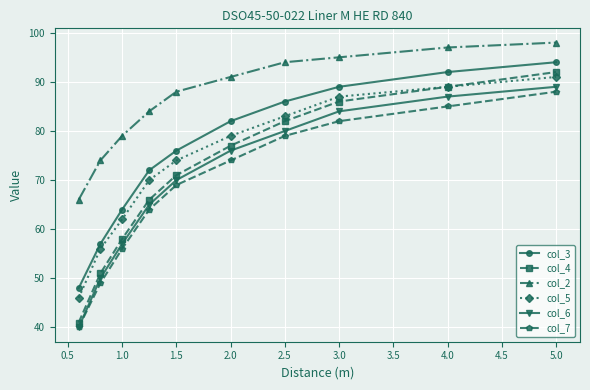

True or false: col_2 has more than 2 points higher than both neighbors.

False